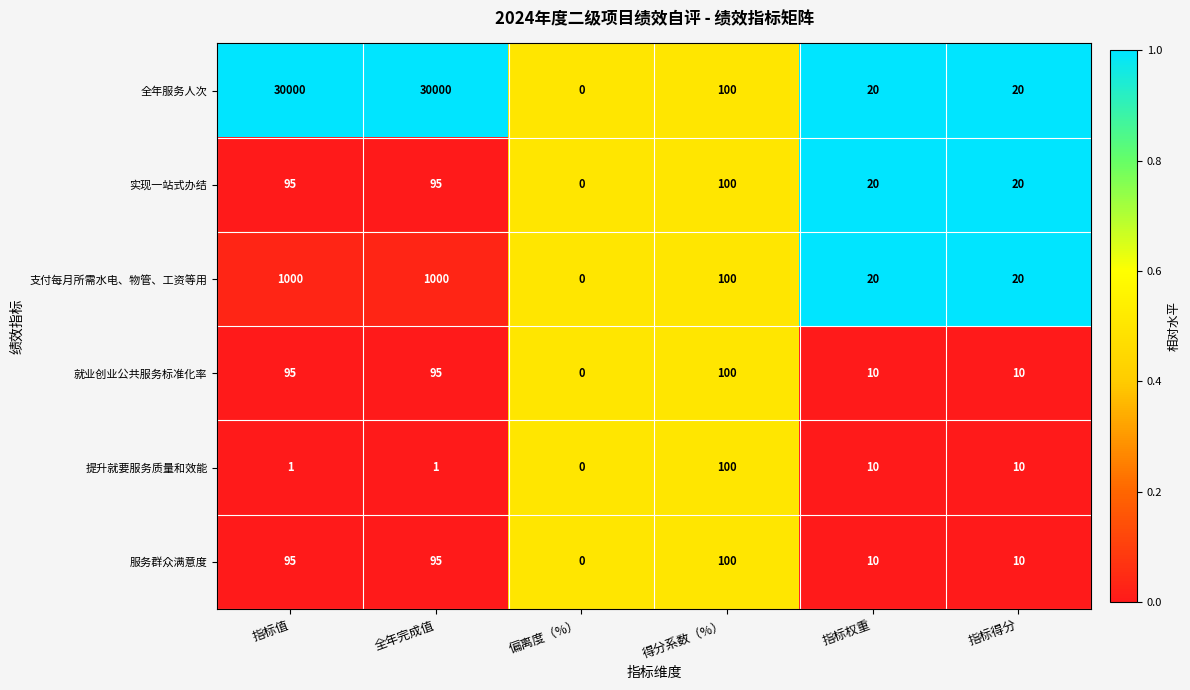

The 支付每月所需水电、物管、工资等用 series shows 1000 at 指标值. True or false?

True